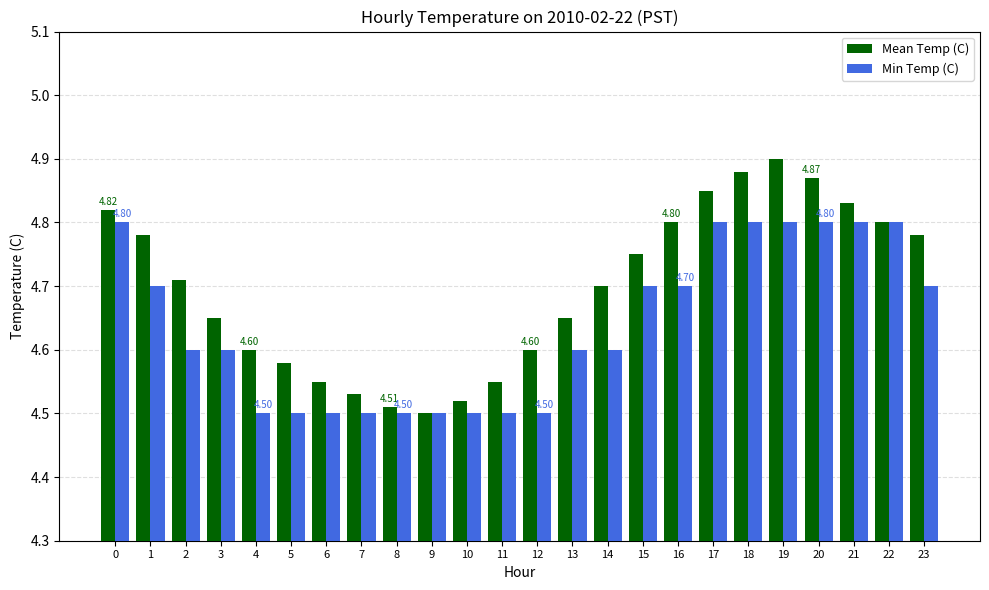

Rank the series by their average value, from highest to lowest.

Mean Temp (C), Min Temp (C)